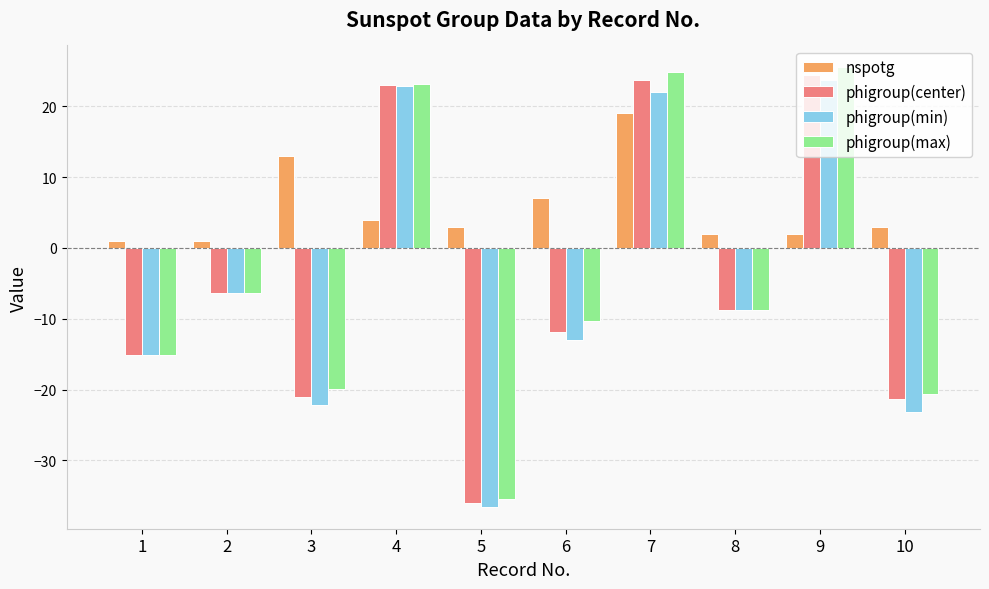

What is the maximum value shown in the chart?

25.5